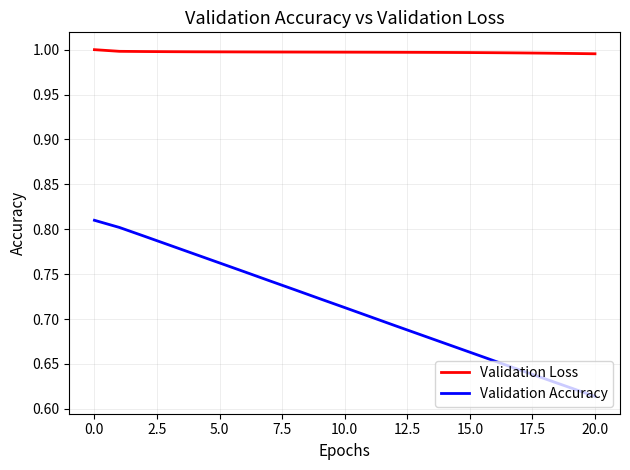

Which series has the largest total across all categories?

Validation Loss